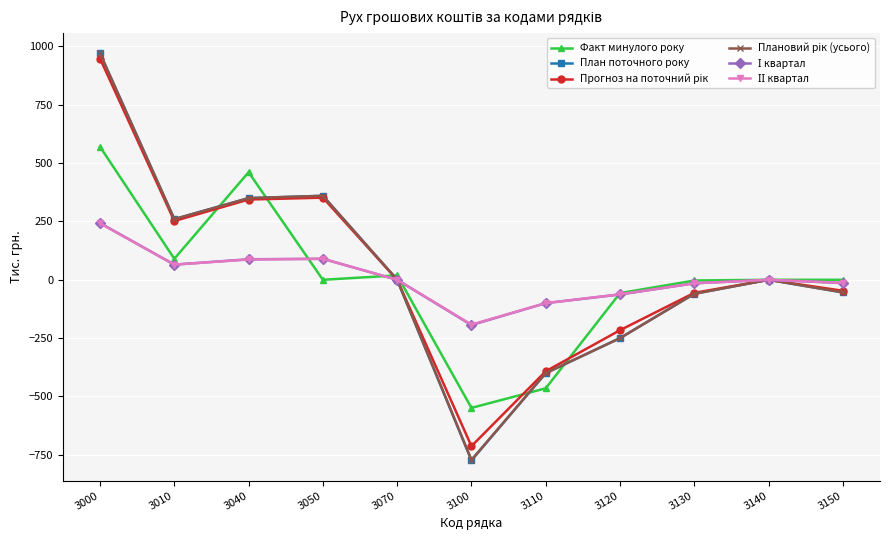

At which category is the sum across all series the highest?

3000